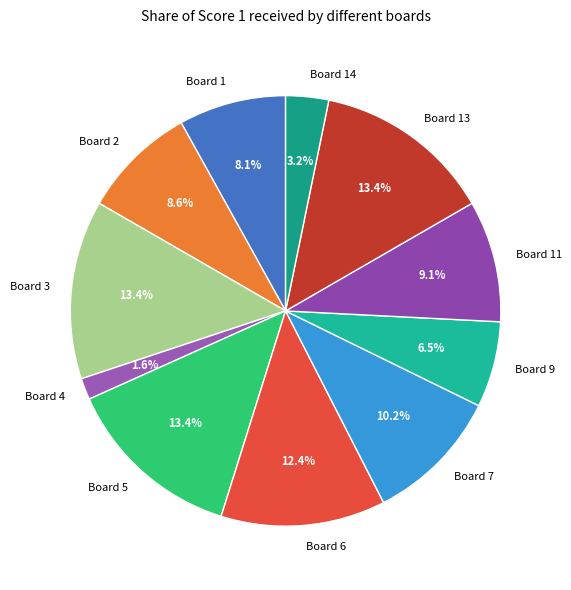

Is Board 3 the majority of the pie?

No